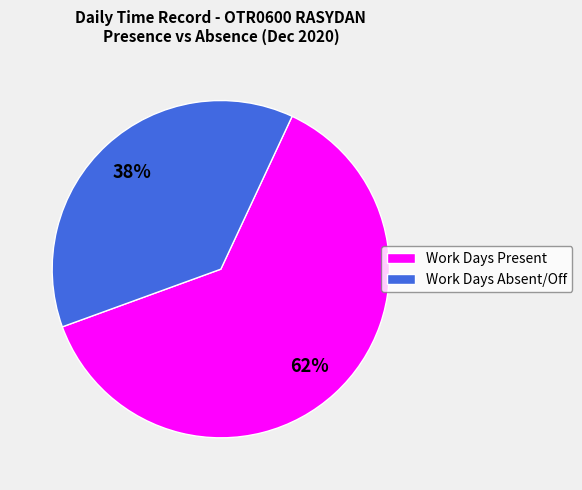

To the nearest percent, what is the average slice percentage?

50%